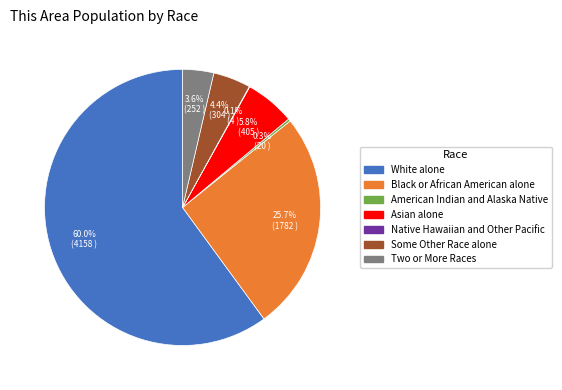

Do White alone and Black or African American alone together represent more than half of the pie?

Yes